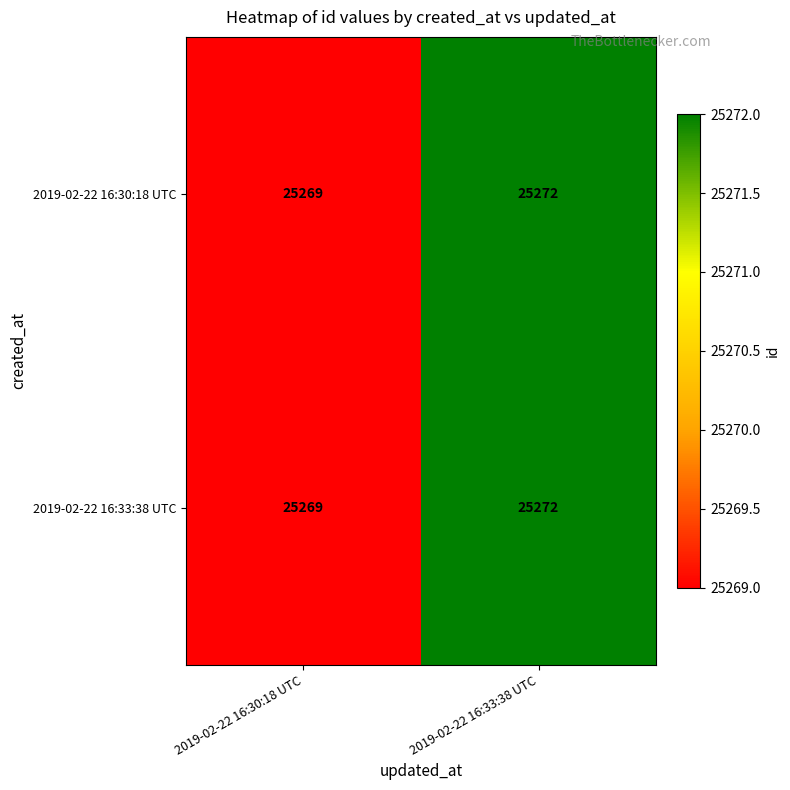

What is the difference between the 2019-02-22 16:33:38 UTC values at 2019-02-22 16:33:38 UTC and 2019-02-22 16:30:18 UTC?

3